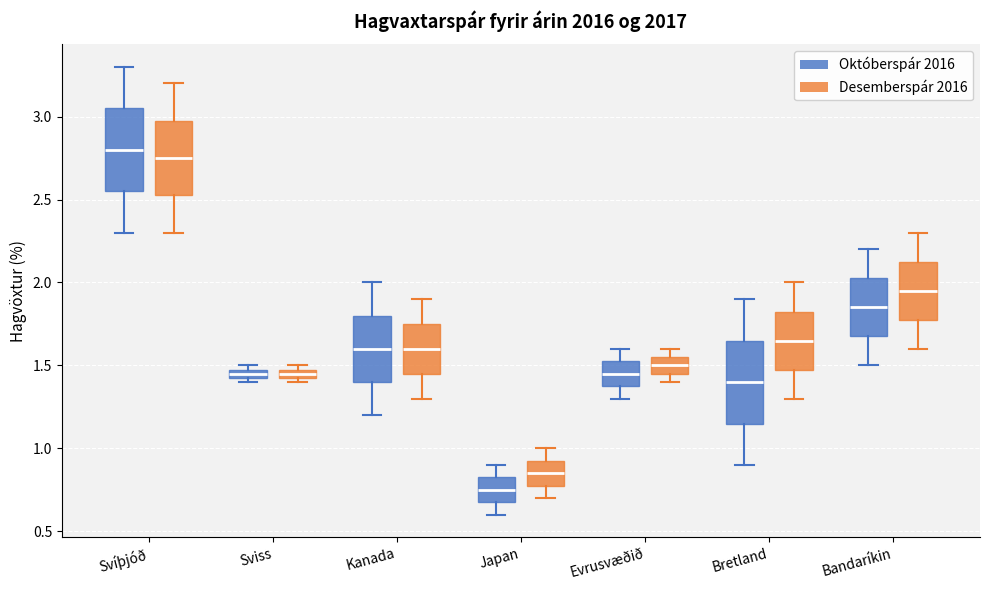

Which box has the lowest median line?

Japan (Októberspár 2016)